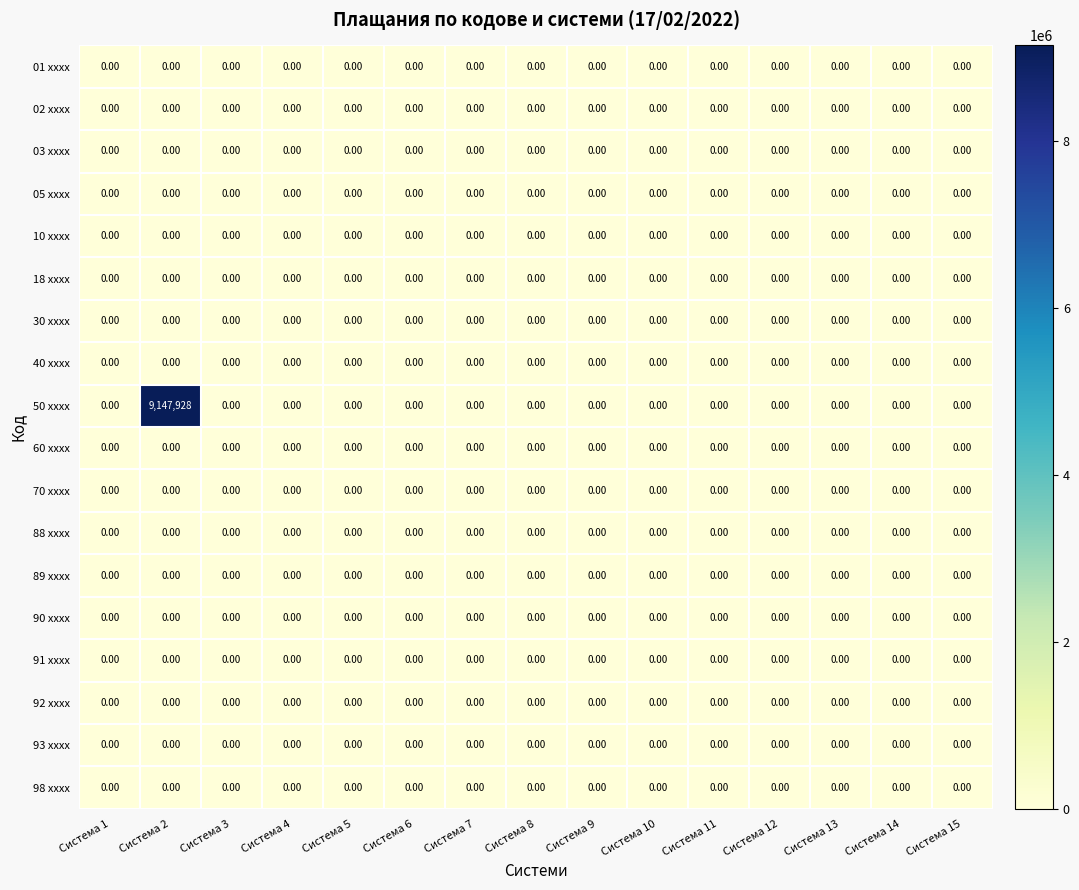

Which series has the largest total across all categories?

50 xxxx